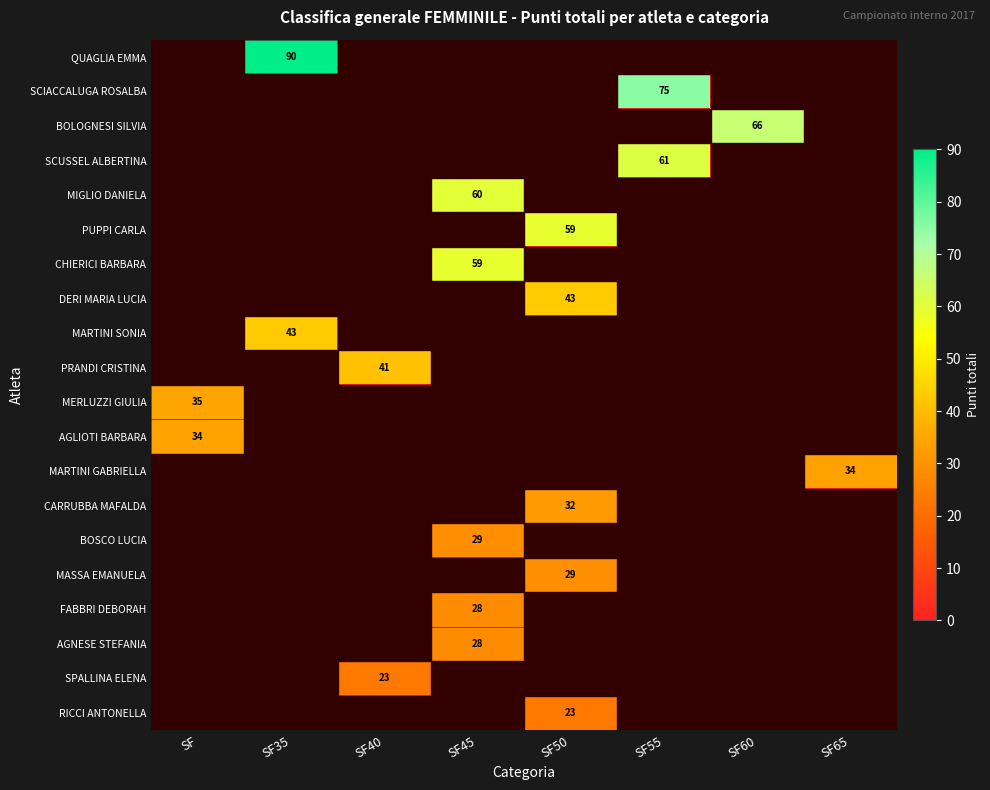

List the series in order of their peak value, lowest first.

SPALLINA ELENA, RICCI ANTONELLA, FABBRI DEBORAH, AGNESE STEFANIA, BOSCO LUCIA, MASSA EMANUELA, CARRUBBA MAFALDA, AGLIOTI BARBARA, MARTINI GABRIELLA, MERLUZZI GIULIA, PRANDI CRISTINA, DERI MARIA LUCIA, MARTINI SONIA, PUPPI CARLA, CHIERICI BARBARA, MIGLIO DANIELA, SCUSSEL ALBERTINA, BOLOGNESI SILVIA, SCIACCALUGA ROSALBA, QUAGLIA EMMA